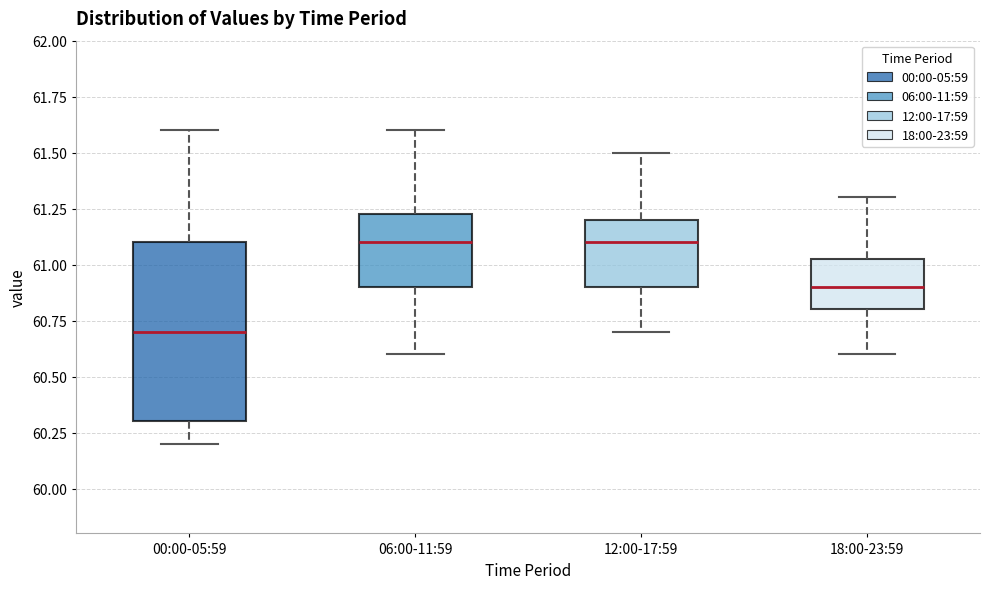

Comparing the boxes themselves (not the whiskers), which one is the tallest?

00:00-05:59